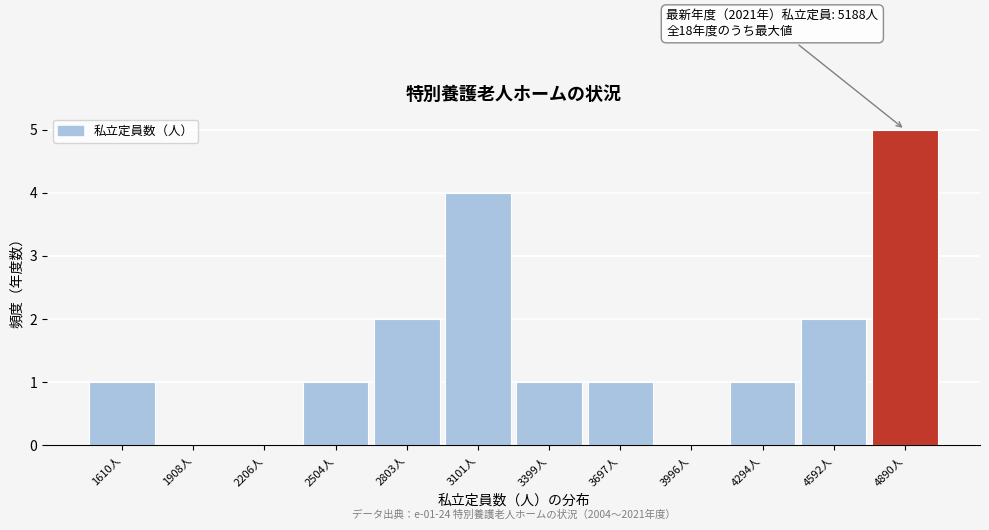

Reading right to left, list all the values displayed in this chart.

4890人=5	4592人=2	4294人=1	3996人=0	3697人=1	3399人=1	3101人=4	2803人=2	2504人=1	2206人=0	1908人=0	1610人=1